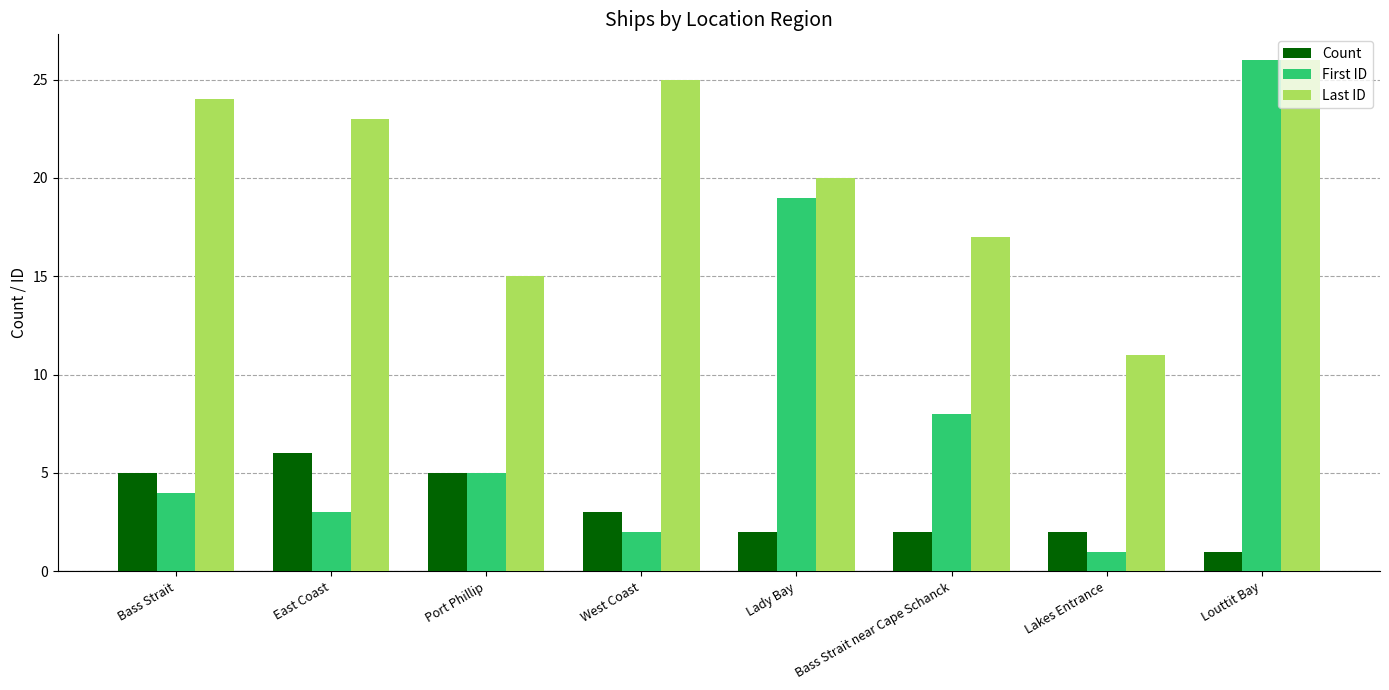

What is the label of the 5th bar from the left?

Lady Bay